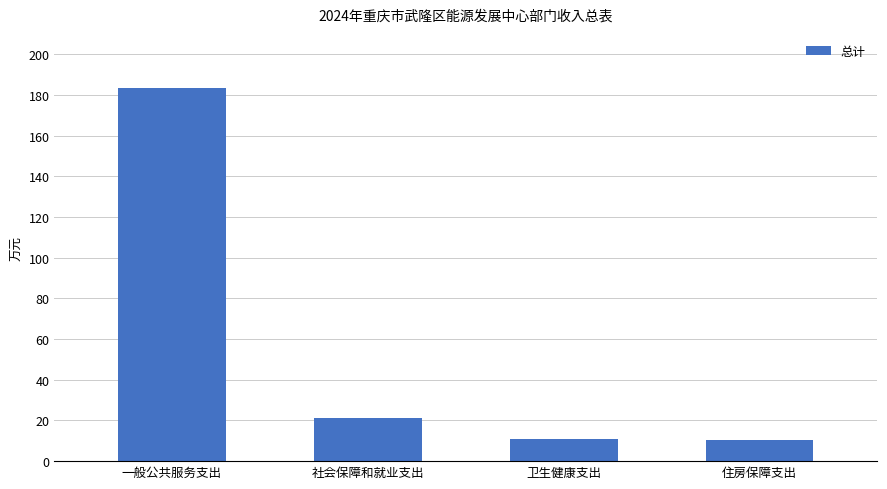

What is the minimum value shown in the chart?

10.6